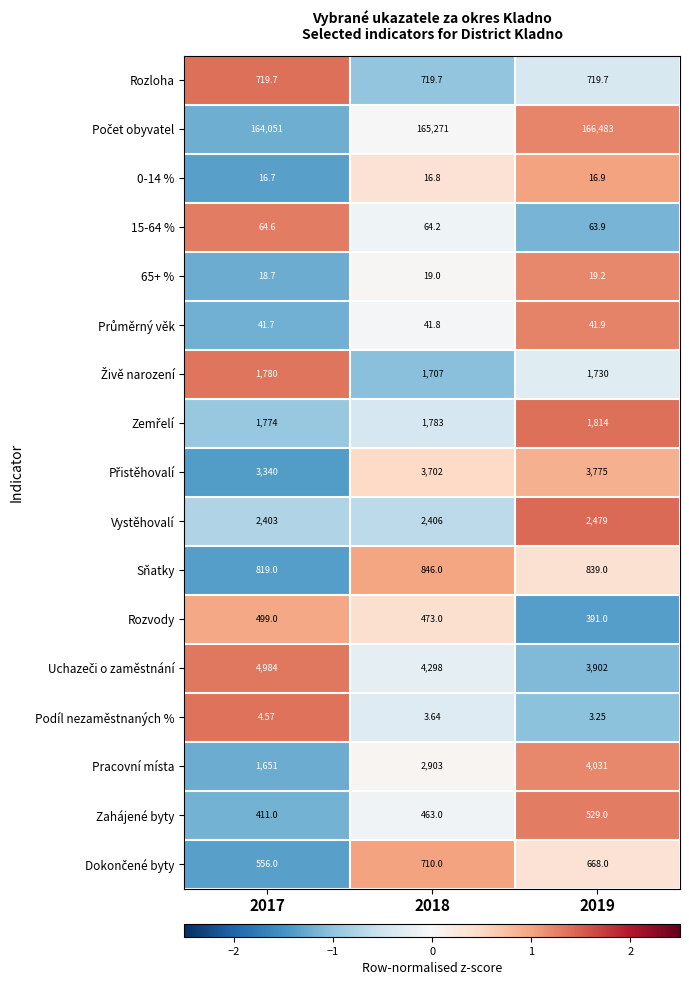

What is the total value across all series at 2017?

183134.0